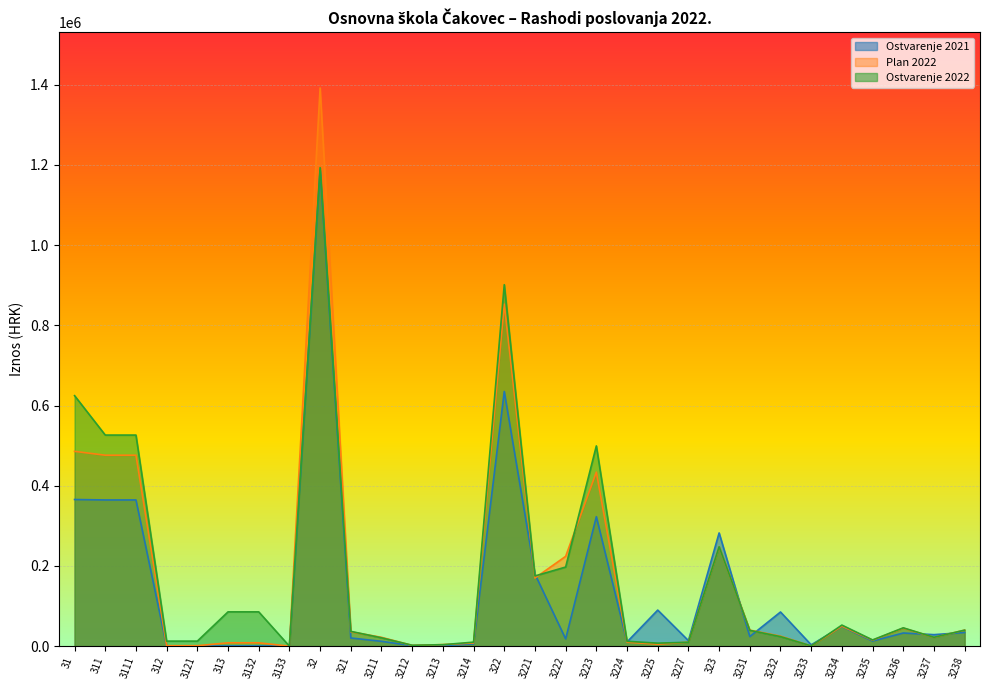

True or false: Ostvarenje 2022 has more than 1 points higher than both neighbors.

True